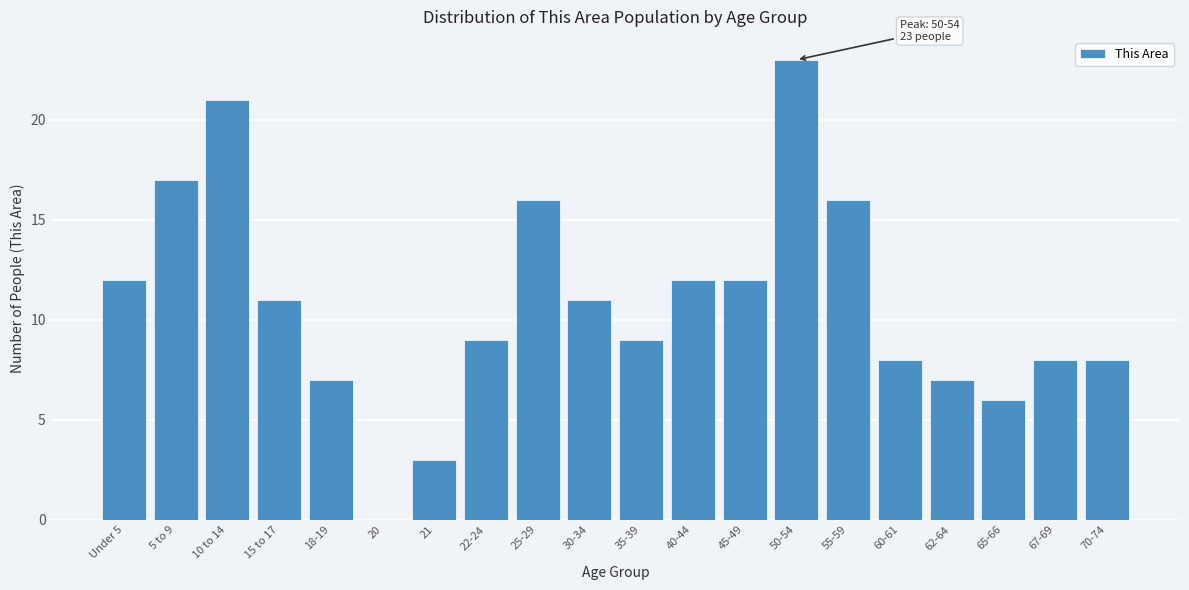

Reading left to right, list all the values displayed in this chart.

Under 5=12	5 to 9=17	10 to 14=21	15 to 17=11	18-19=7	20=0	21=3	22-24=9	25-29=16	30-34=11	35-39=9	40-44=12	45-49=12	50-54=23	55-59=16	60-61=8	62-64=7	65-66=6	67-69=8	70-74=8